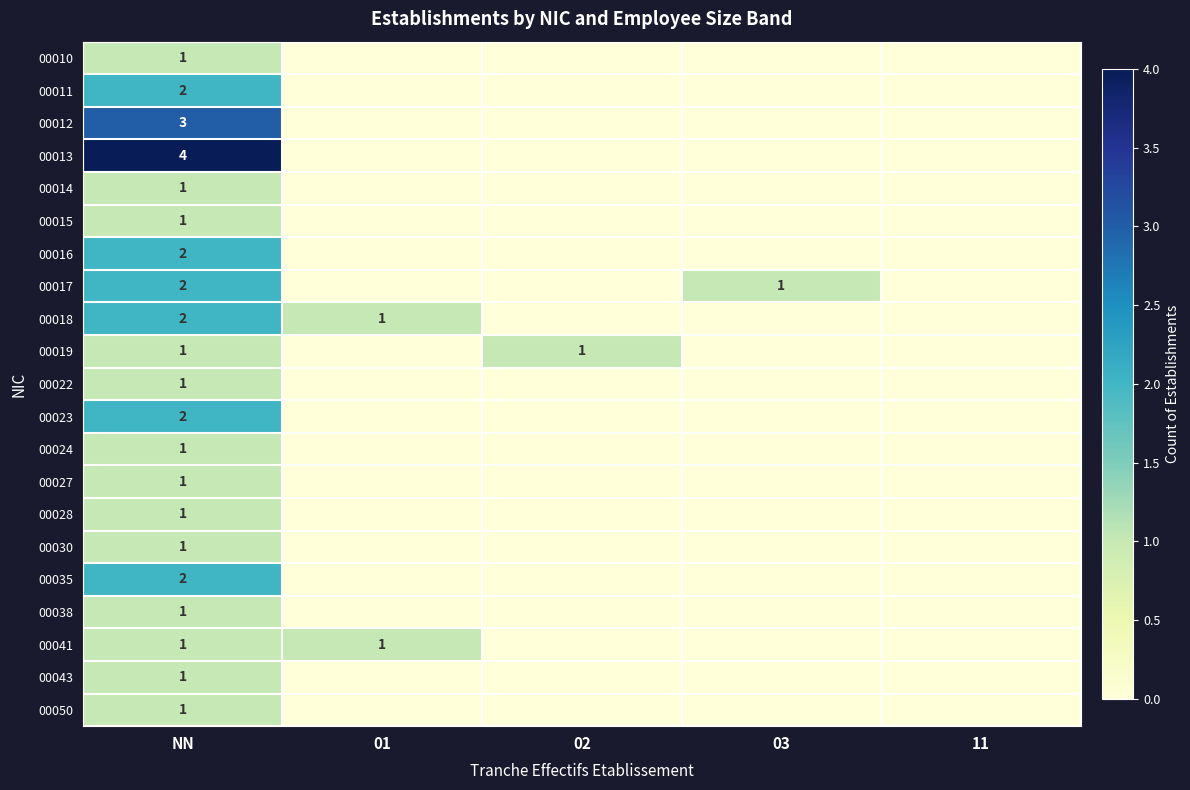

Is it true that 00041 equals 2 at 01?

False